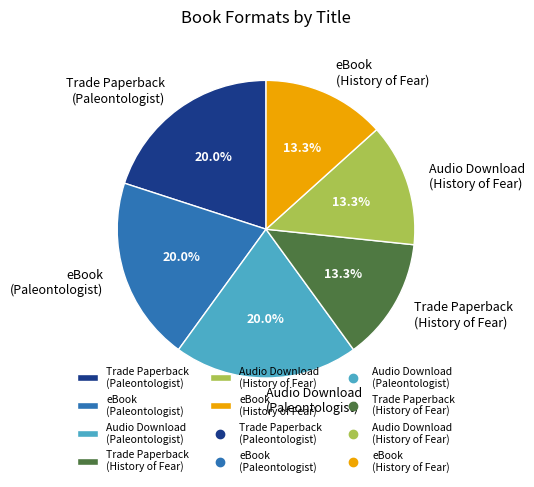

Is Trade Paperback (History of Fear) the majority of the pie?

No